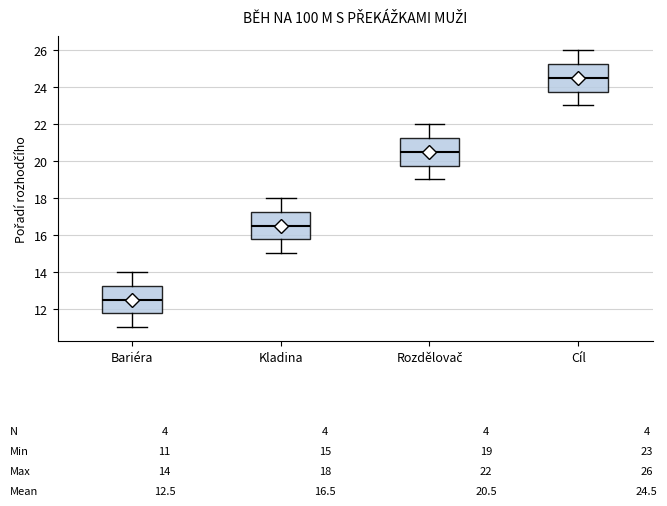

Which box's median line is the highest?

Cíl